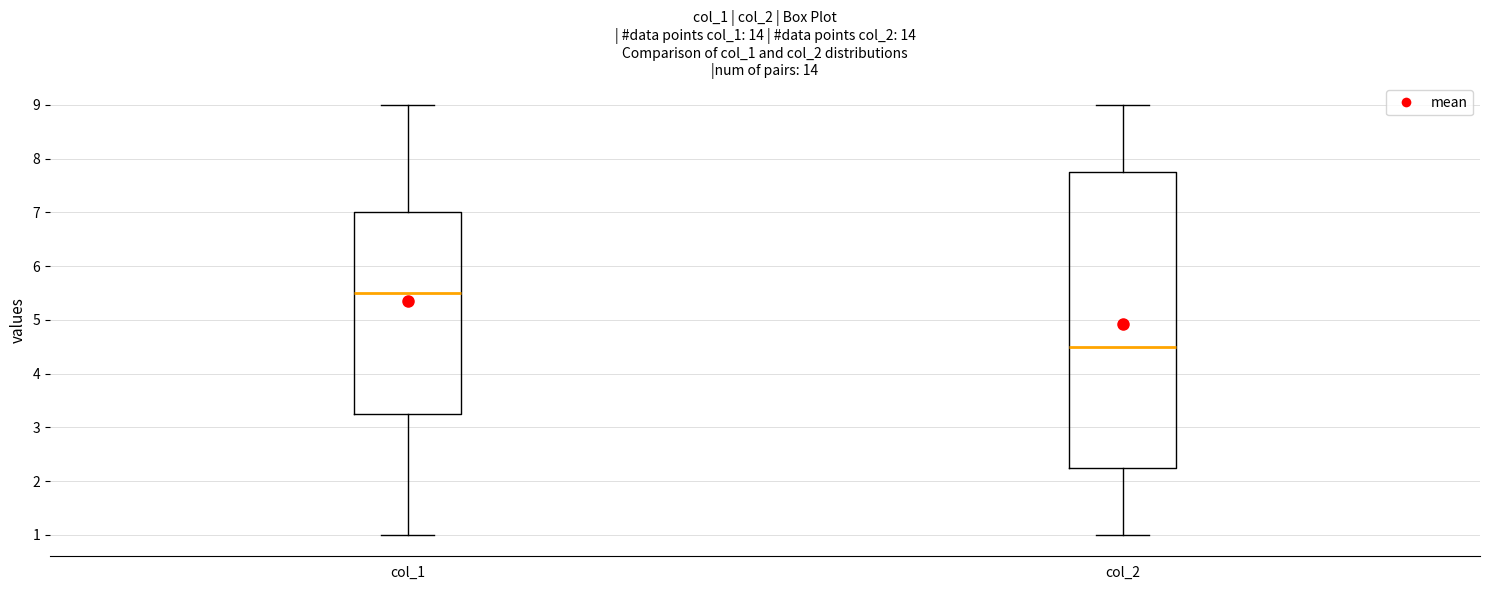

Reading left to right, transcribe this box plot: for each box, give where its median line is, the range the box spans, and where its two whiskers end, as read against the y-axis. The values are not printed on the chart, so give them approximately, as read against the axis.

col_1: median 5.5, box 3.3 to 7.0, whiskers 1.0 to 9.0
col_2: median 4.5, box 2.3 to 7.8, whiskers 1.0 to 9.0